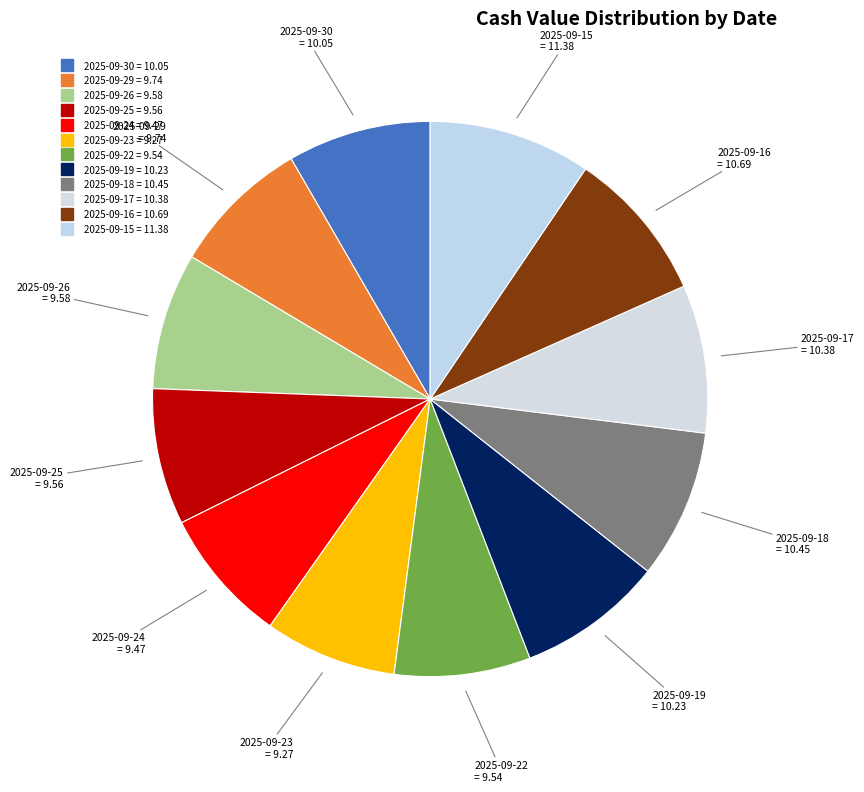

What portion of the pie excludes 2025-09-29?

91.9%